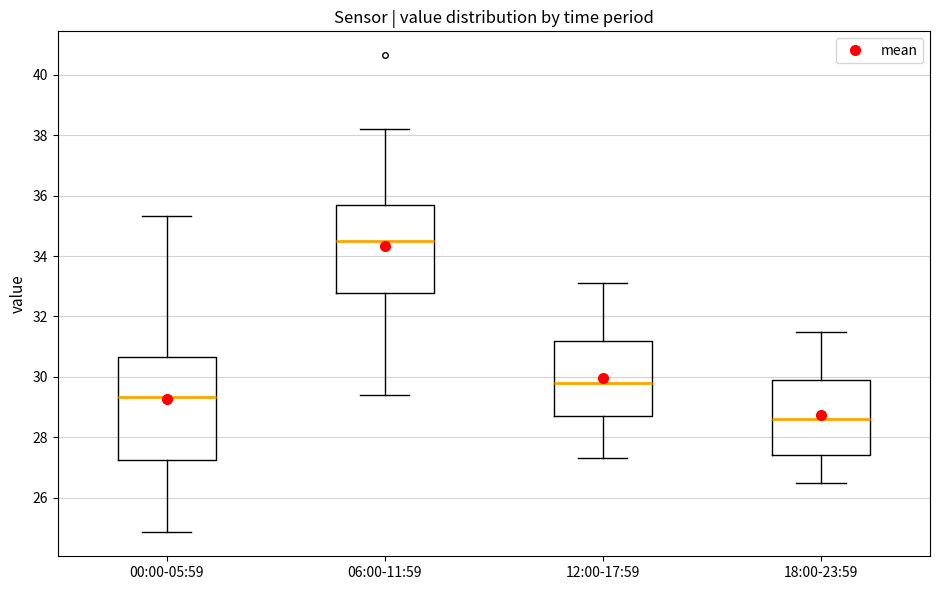

Reading left to right, read every box against the y-axis: the position of its median line, the range the box covers, and the ends of its whiskers. The values are not printed on the chart, so give them approximately, as read against the axis.

00:00-05:59: median 29.4, box 27.2 to 30.6, whiskers 24.8 to 35.4
06:00-11:59: median 34.6, box 32.8 to 35.8, whiskers 29.4 to 38.2
12:00-17:59: median 29.8, box 28.8 to 31.2, whiskers 27.4 to 33.2
18:00-23:59: median 28.6, box 27.4 to 30.0, whiskers 26.6 to 31.6